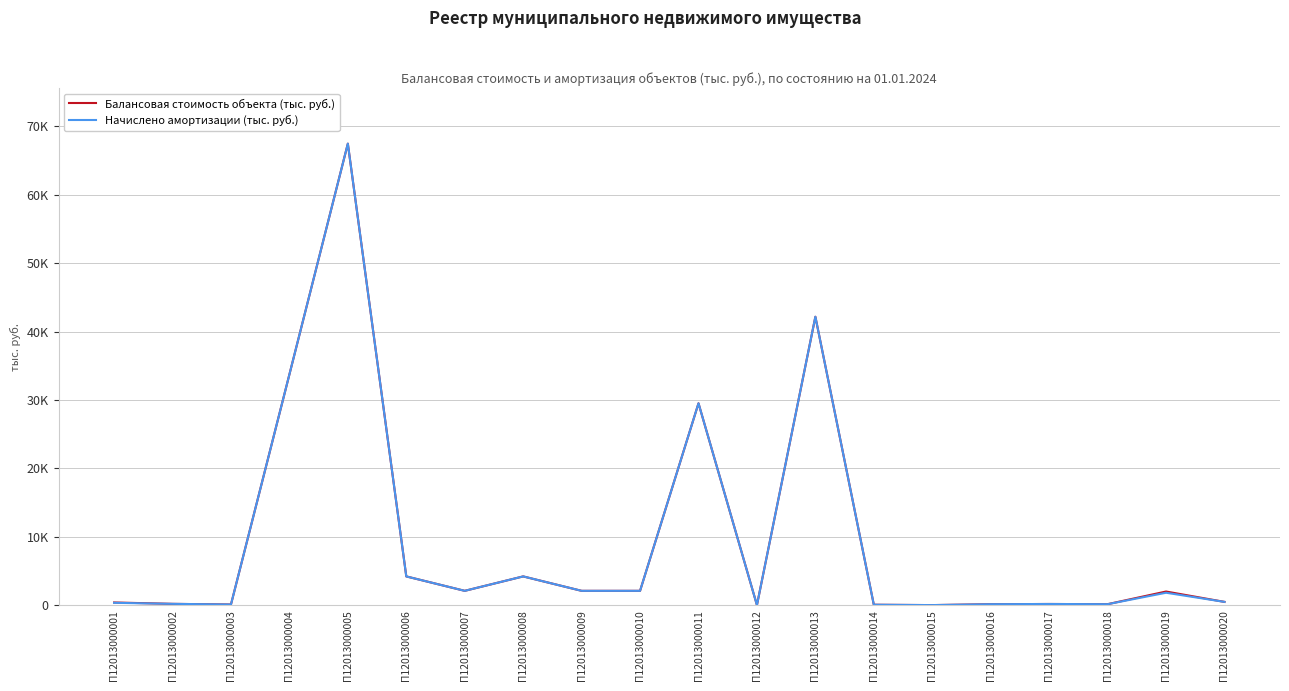

Does the chart have visible grid lines?

Yes